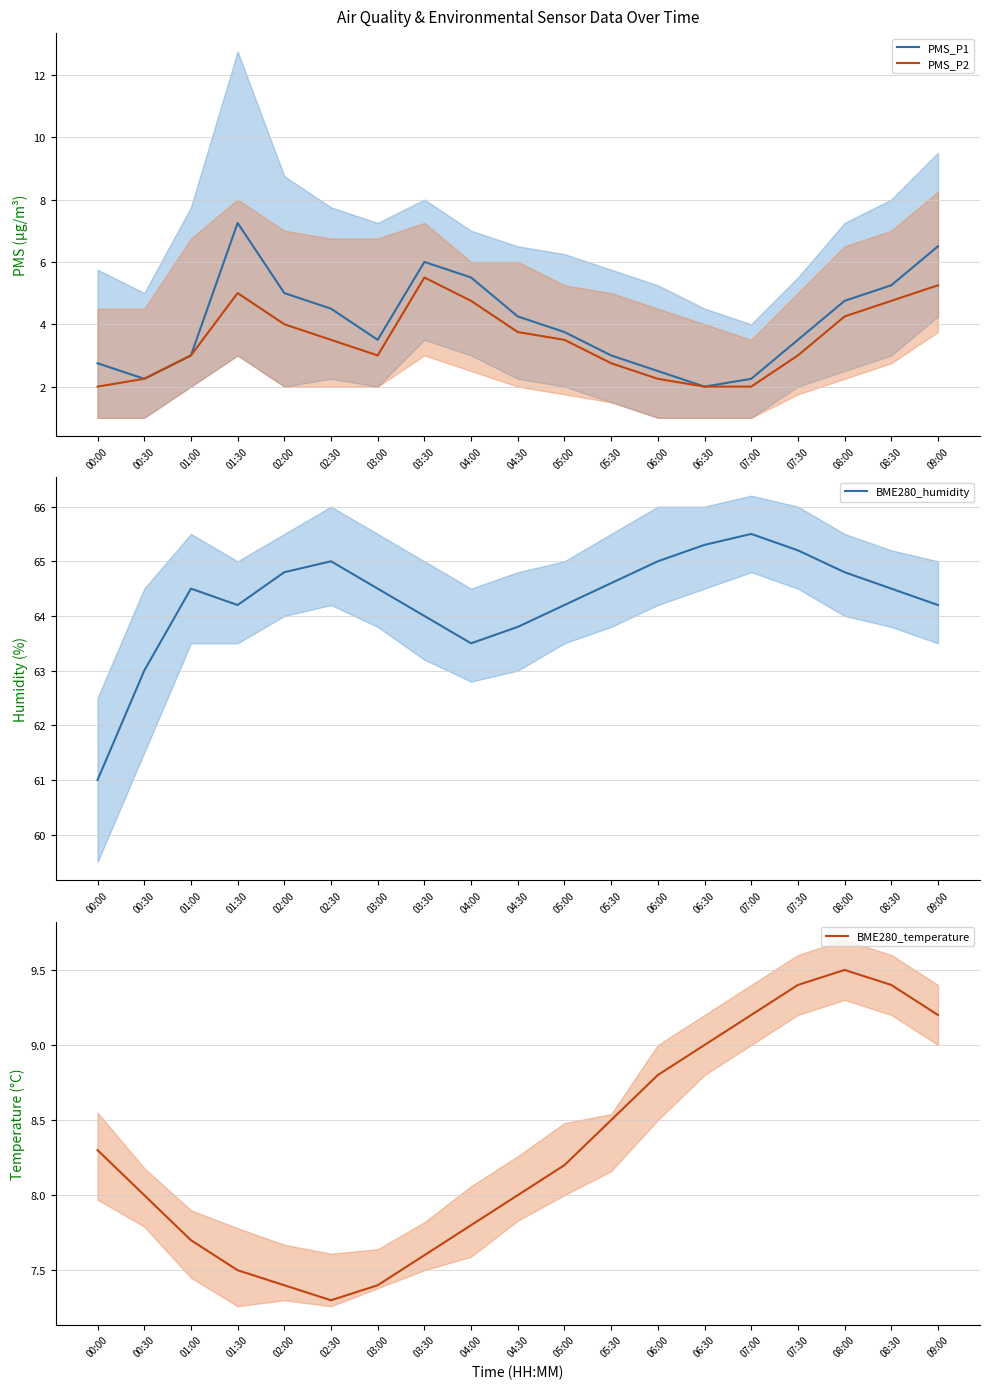

True or false: BME280_temperature and PMS_P2 intersect in this chart.

False